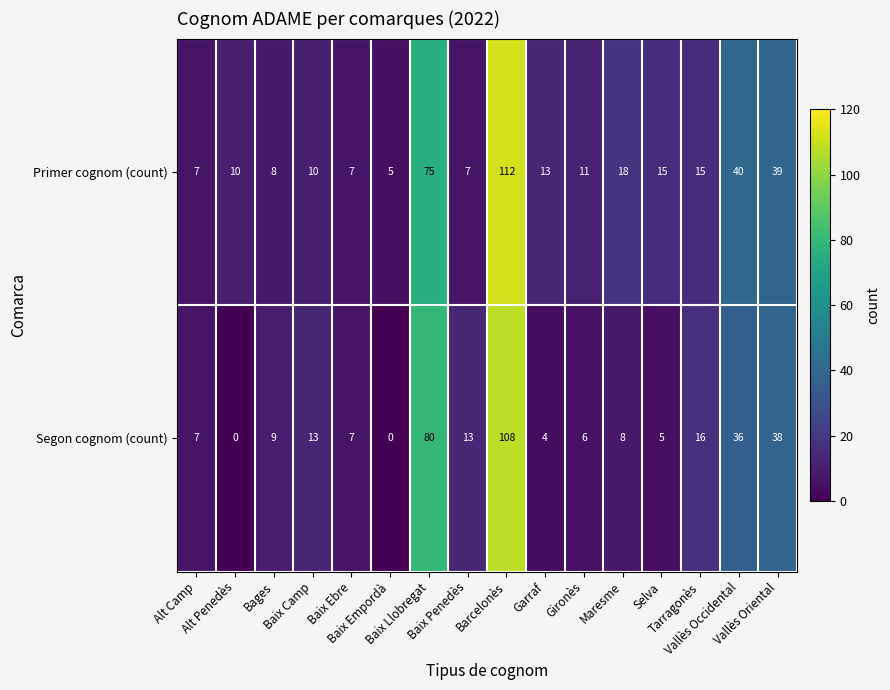

Rank the series by their average value, from highest to lowest.

Primer cognom (count), Segon cognom (count)